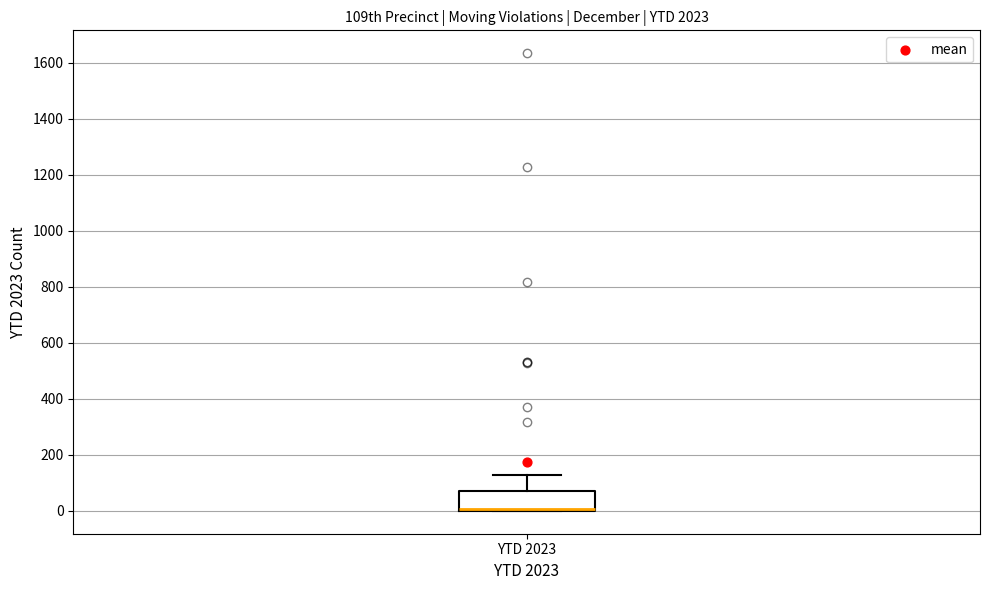

Read this box plot against the y-axis: the position of the median line, the range covered by the box, and the ends of both whiskers. The values are not printed on the chart, so give them approximately, as read against the axis.

median 0 (drawn on the box's lower edge), box 0 to 80, whiskers 0 to 120